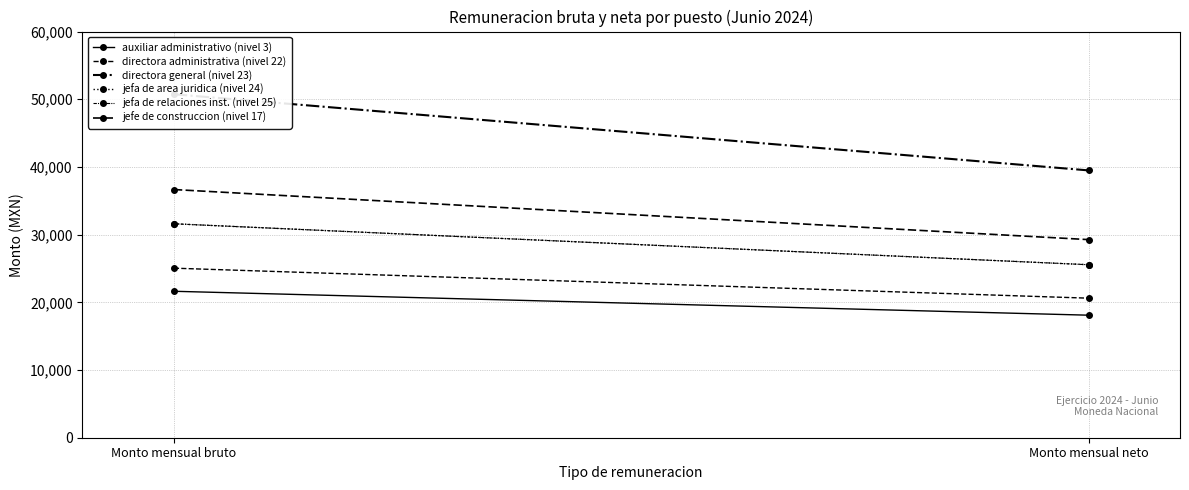

What is the label of the 2nd point from the right?

Monto mensual bruto